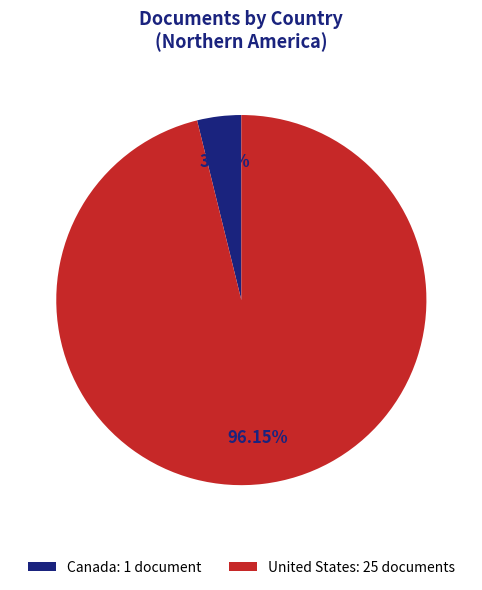

Does Canada represent more than half of the total?

No